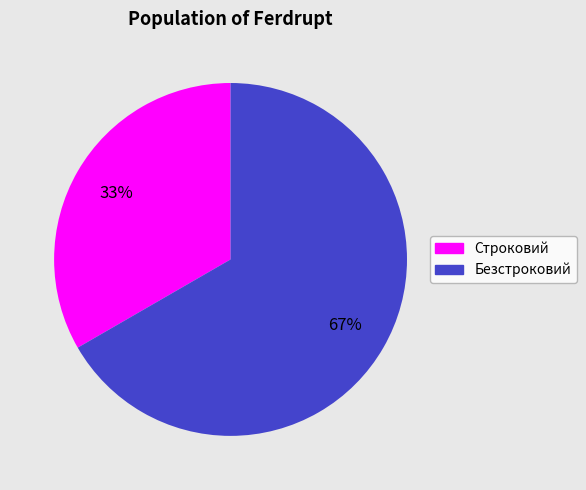

What is the largest slice in the pie chart?

Безстроковий